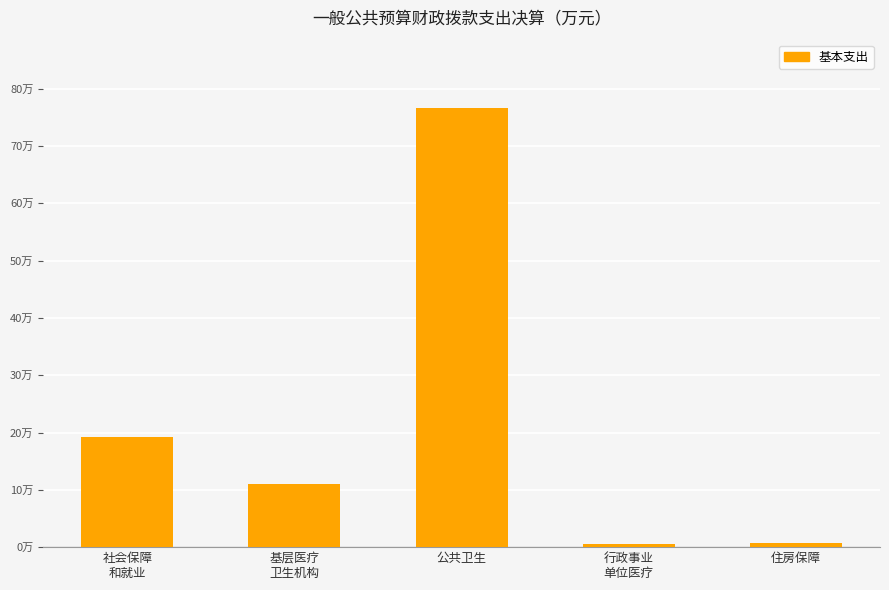

What is the label of the 3rd bar from the right?

公共卫生